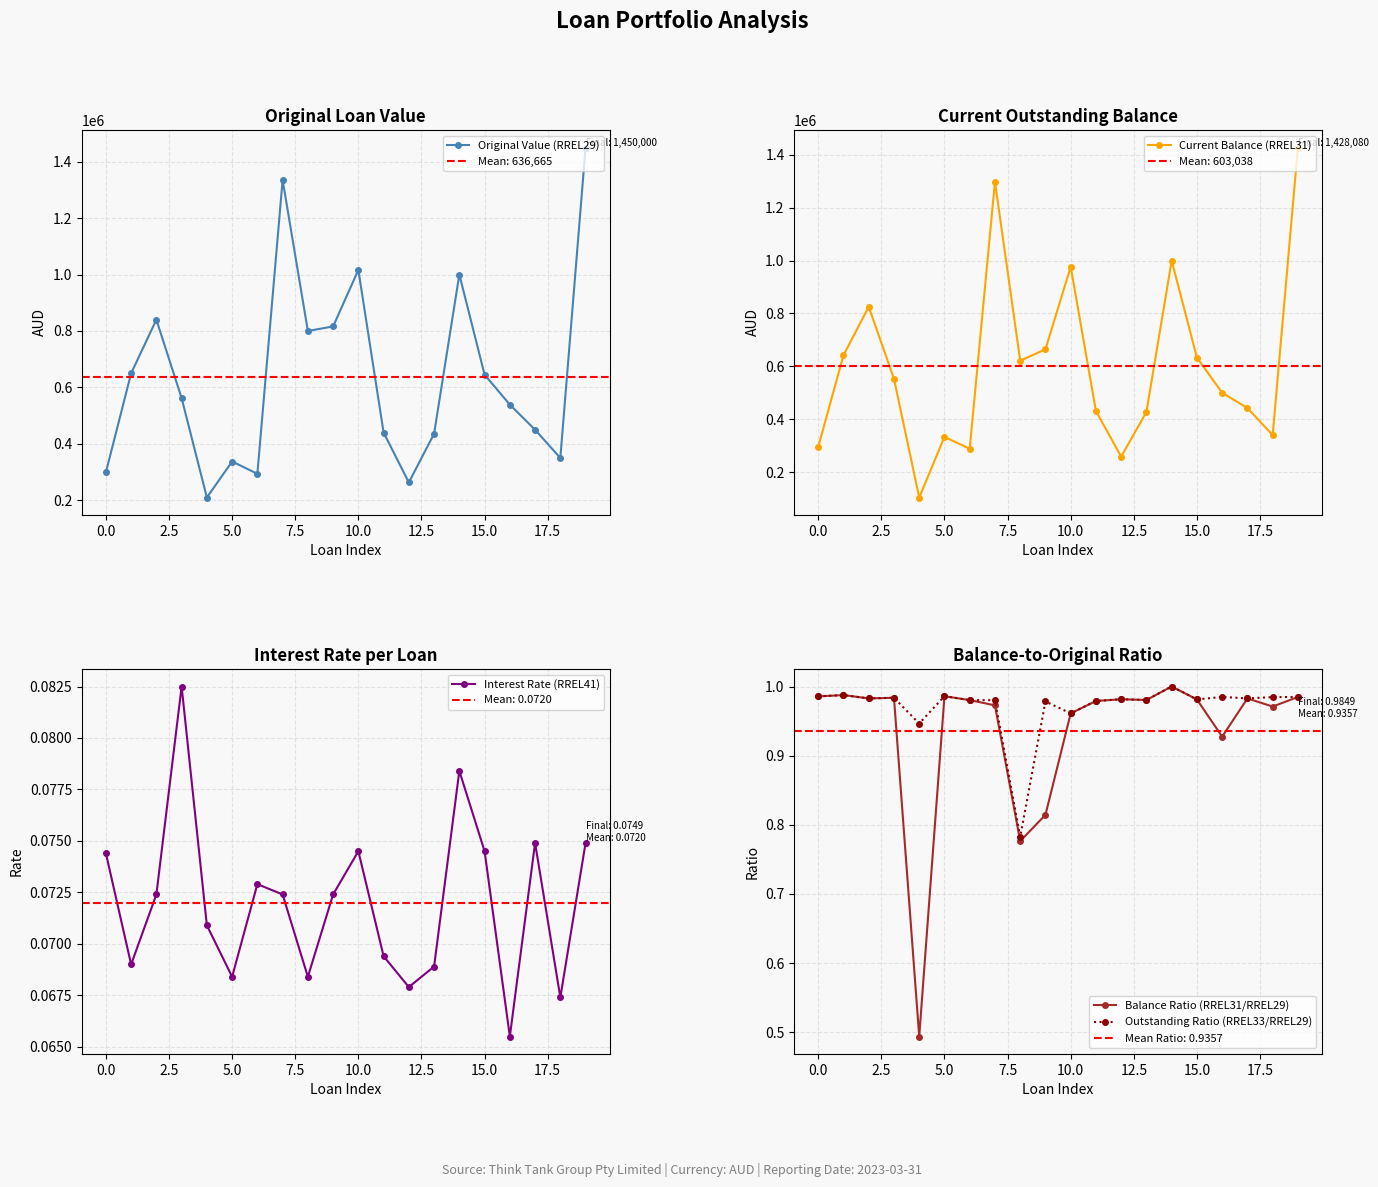

Which category has the lowest value across all series?

16